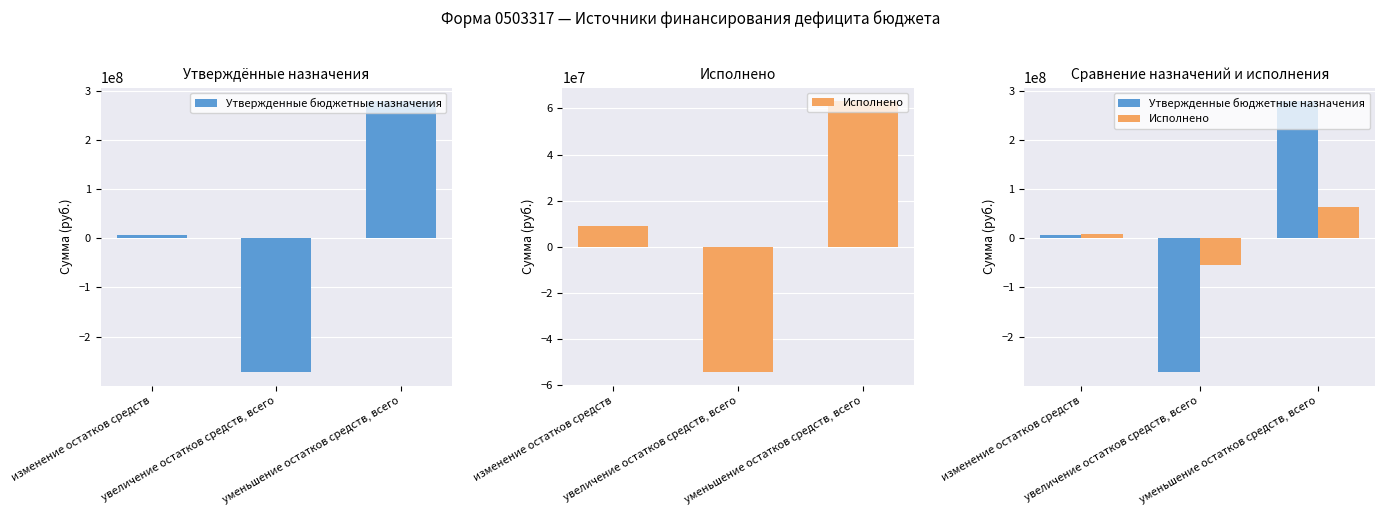

What is the spread (max minus min) of values at увеличение остатков средств, всего?

218008135.5